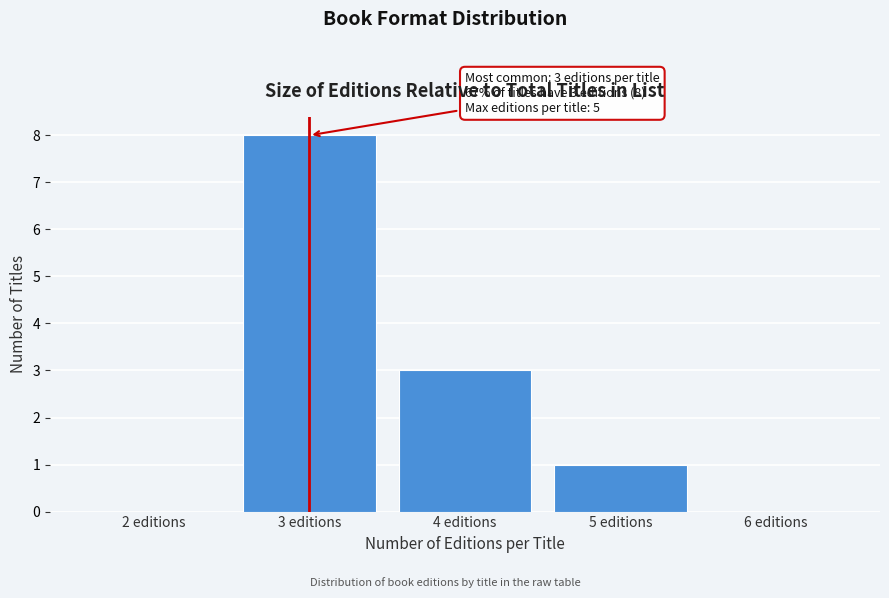

Over which range of the x-axis is the bar tallest?

2.5 to 3.5